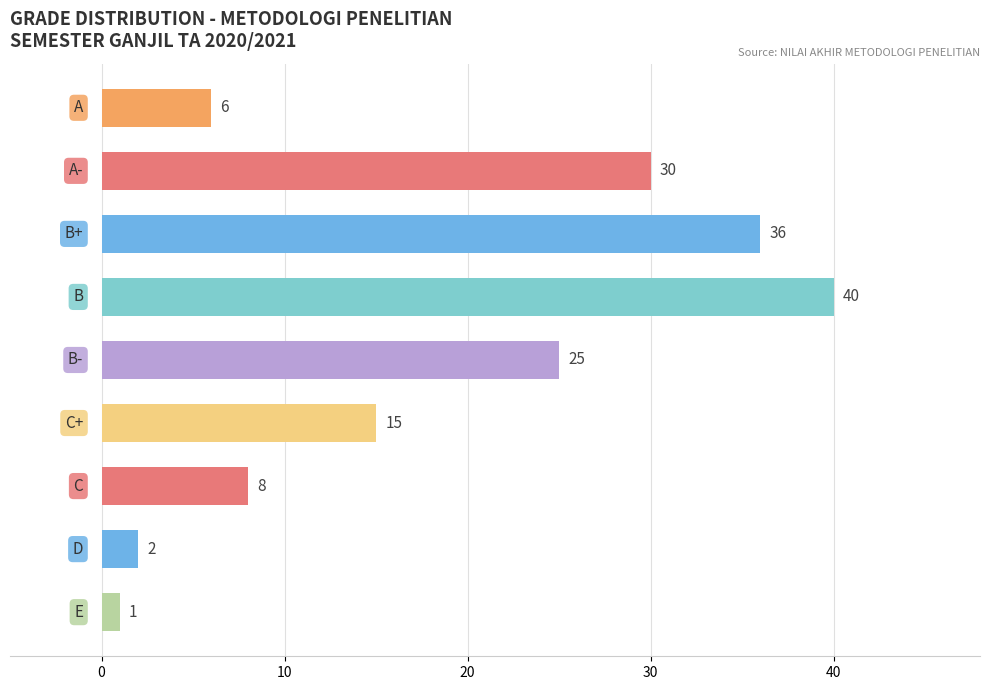

What is the value of the 2nd bar from the top?

30